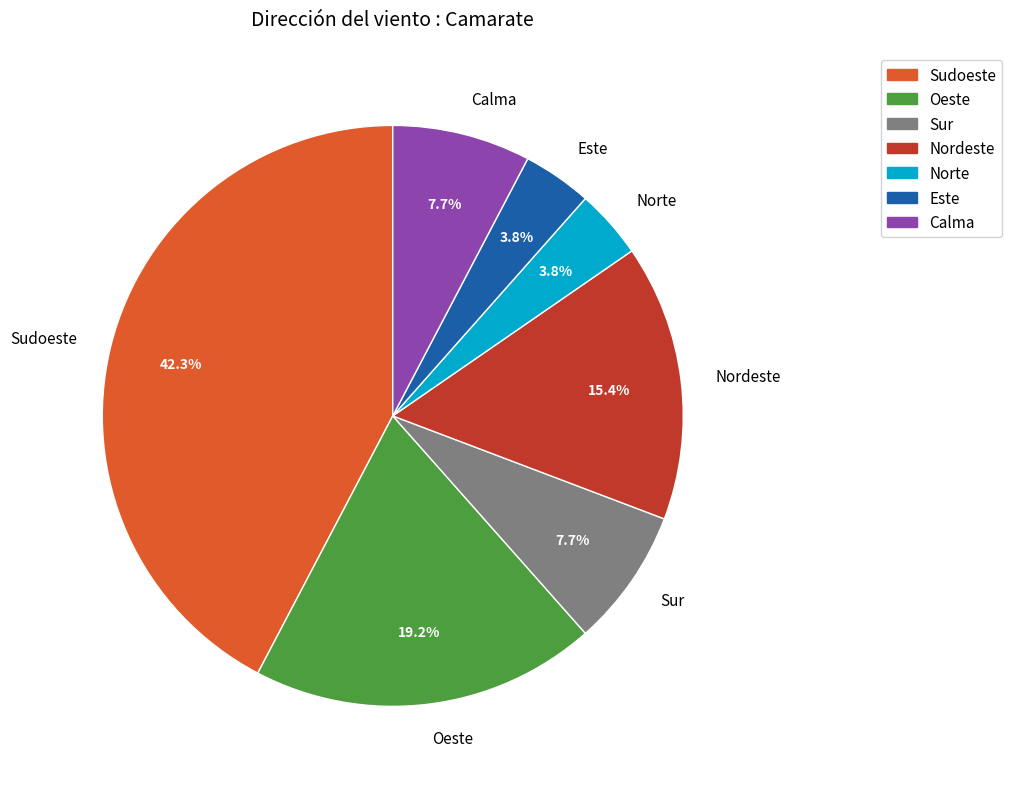

Which category has the biggest portion of the pie?

Sudoeste